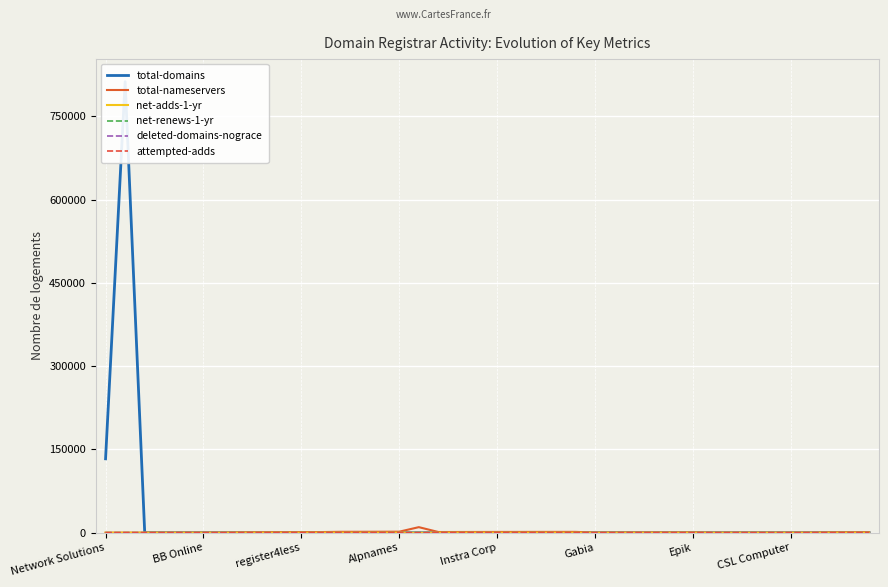

True or false: total-nameservers and attempted-adds cross at least once.

False